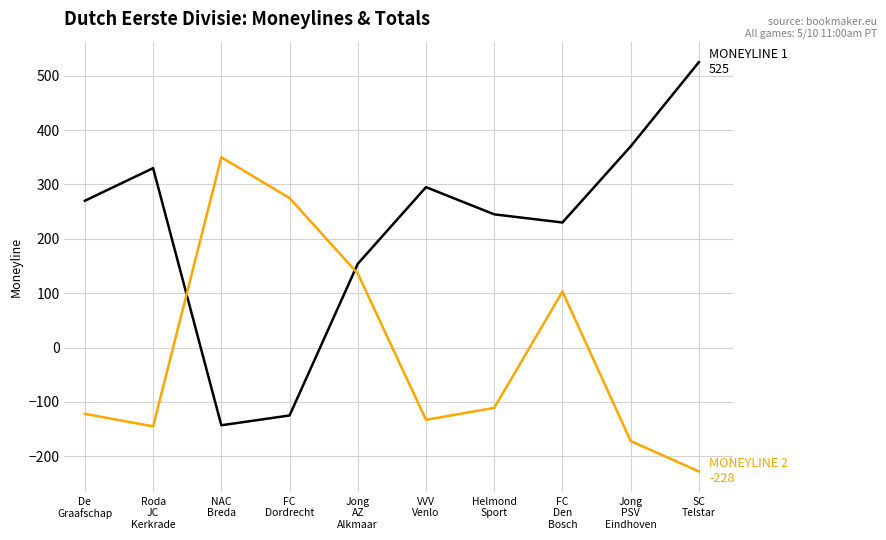

What is the minimum value shown in the chart?

-228